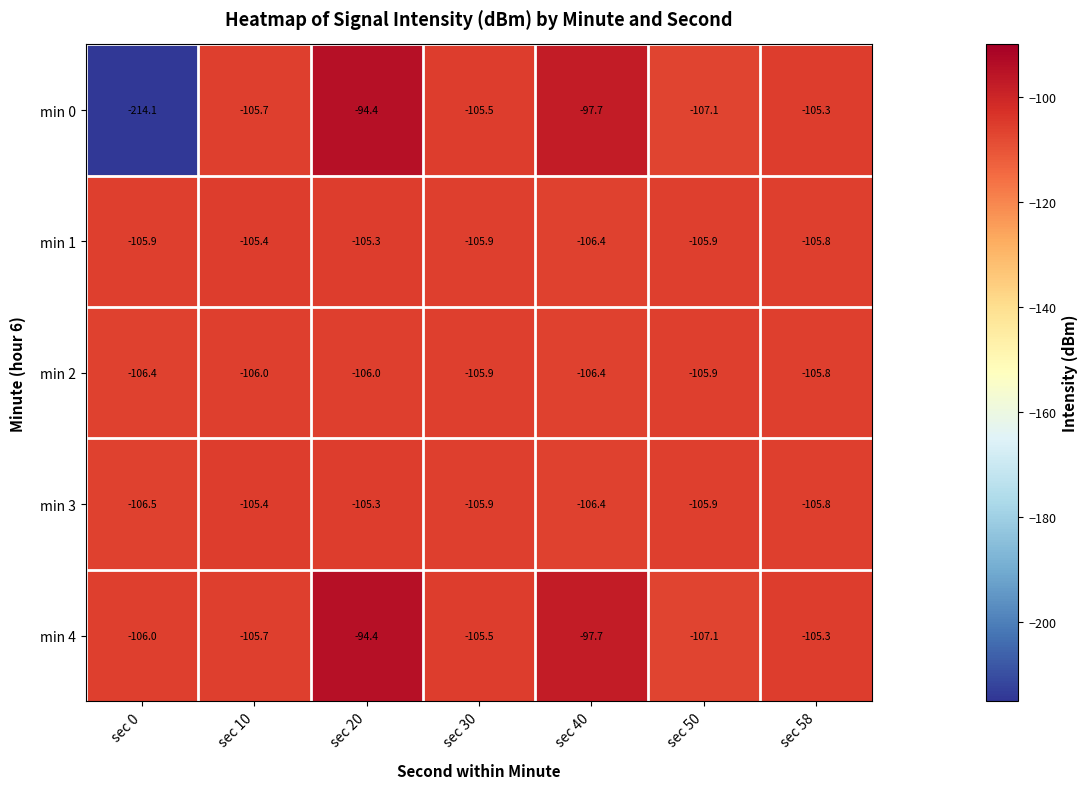

What is the approximate value of min 0 at sec 50?

-107.1